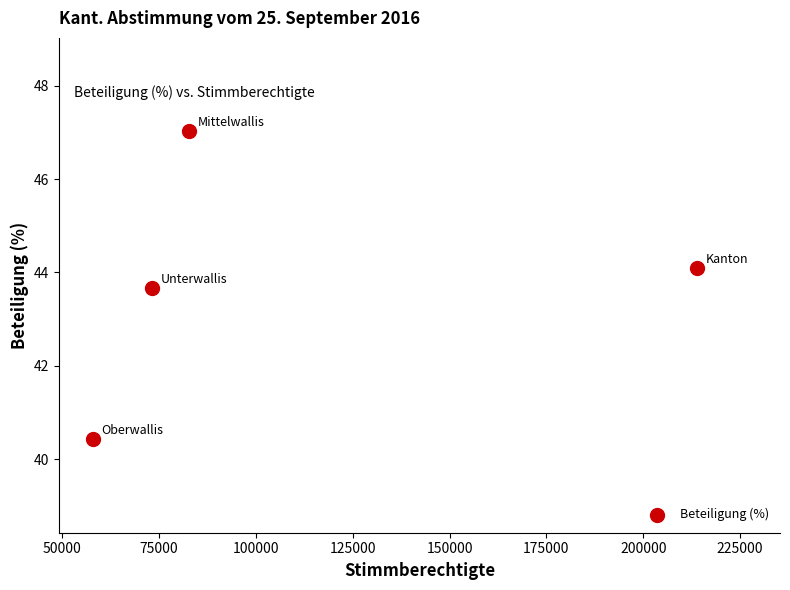

What is the average X value?

106965.0